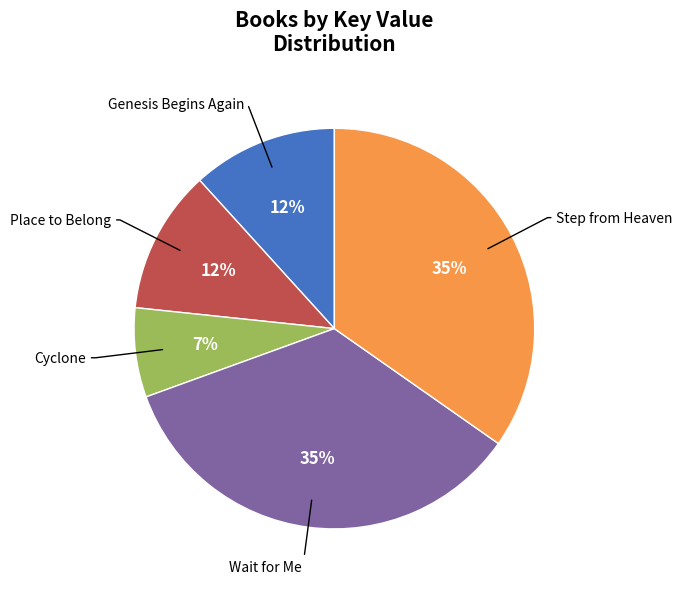

Does any single category account for the majority?

No